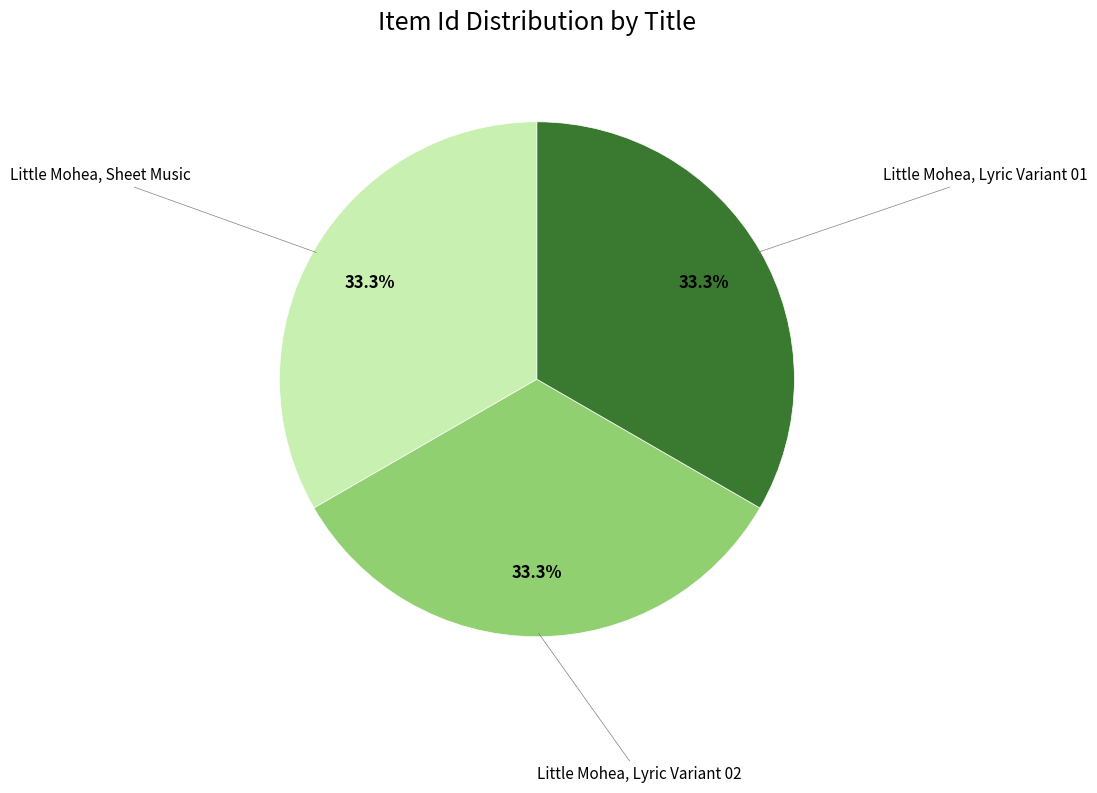

Approximately how many times larger is the value at Little Mohea, Lyric Variant 01 compared to Little Mohea, Lyric Variant 02?

1.0